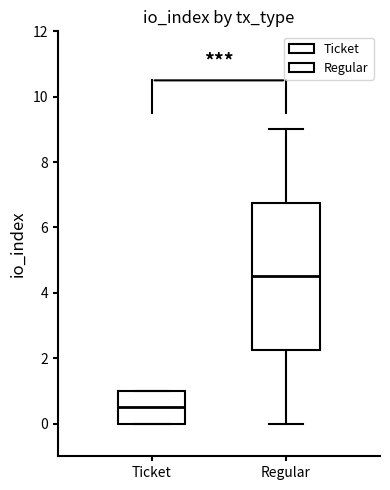

Reading left to right, read every box against the y-axis: the position of its median line, the range the box covers, and the ends of its whiskers. The values are not printed on the chart, so give them approximately, as read against the axis.

Ticket: median 0.6, box 0.0 to 1.0, whiskers 0.0 to 1.0
Regular: median 4.6, box 2.2 to 6.8, whiskers 0.0 to 9.0